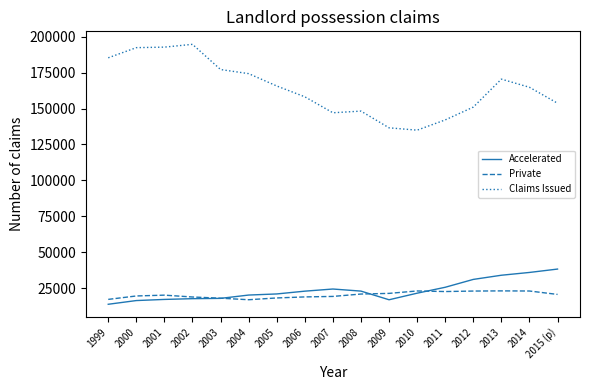

What is the greatest value displayed?

194645